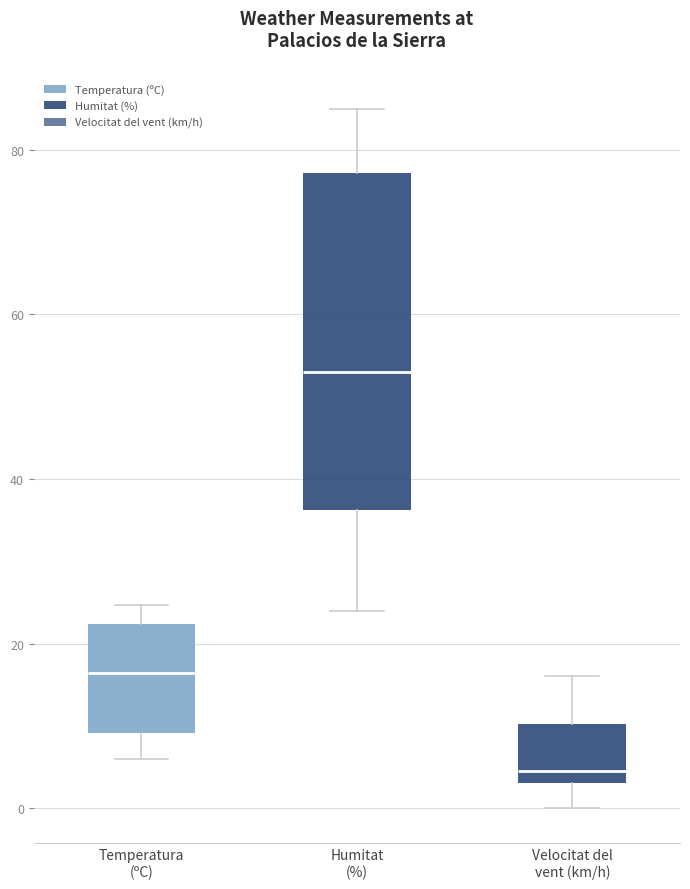

Comparing the boxes themselves (not the whiskers), which one is the tallest?

Humitat (%)